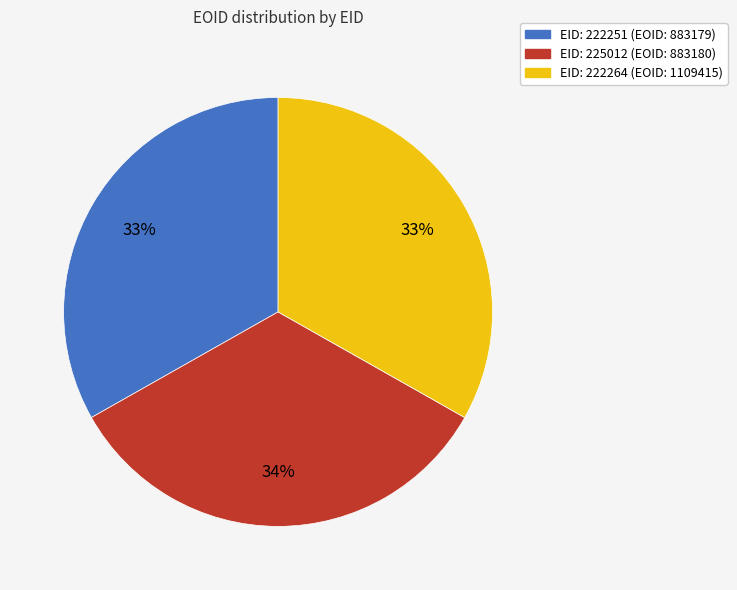

To the nearest percent, what is the average slice percentage?

33%